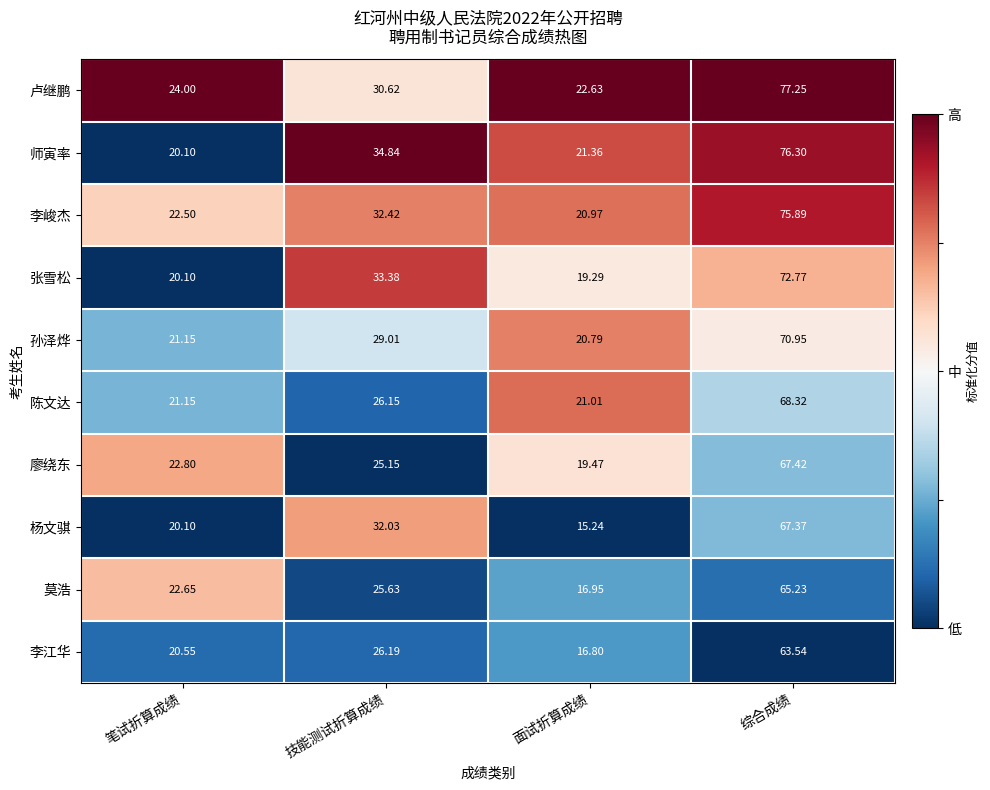

Which series changed the most between 技能测试折算成绩 and 综合成绩?

卢继鹏